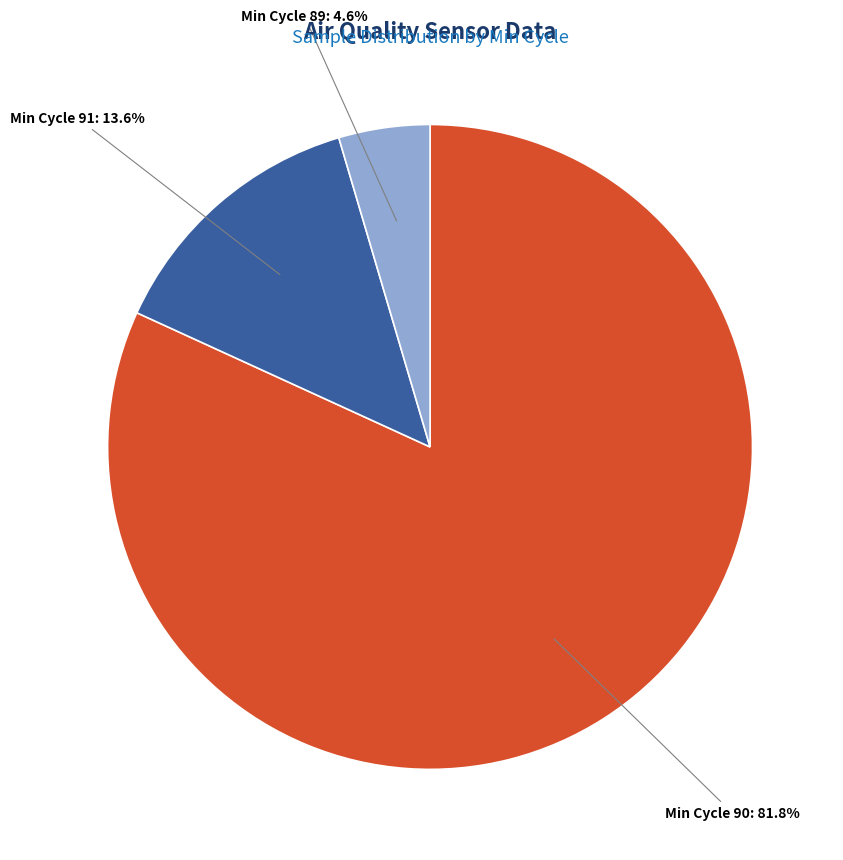

Rank the categories by value from lowest to highest.

Min Cycle 89, Min Cycle 91, Min Cycle 90